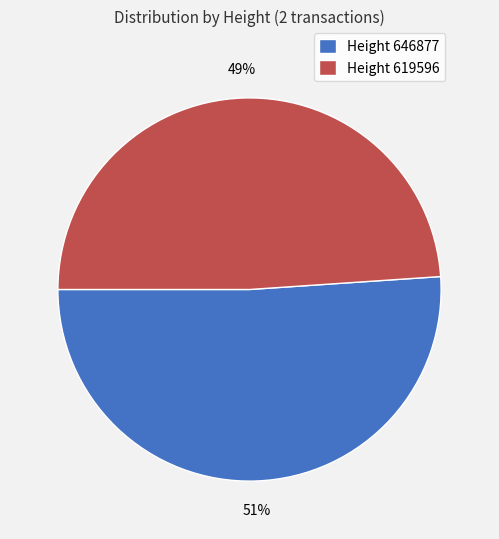

Approximately how many times larger is the value at Height 619596 compared to Height 646877?

1.0